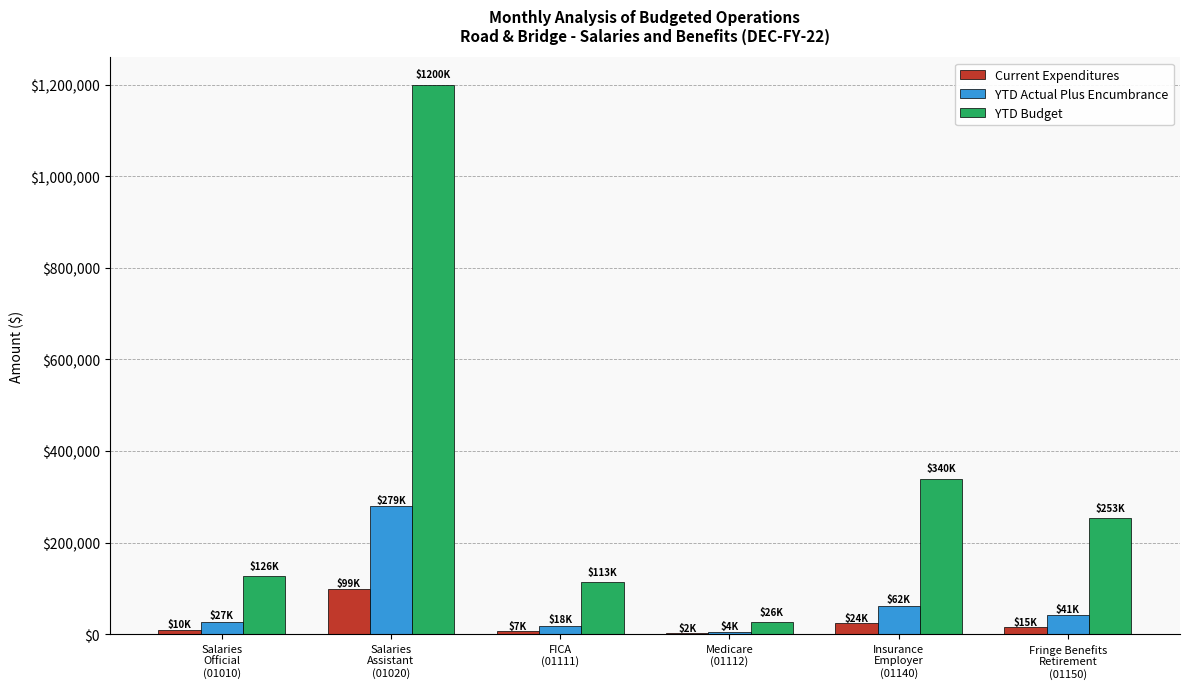

True or false: YTD Budget has a value of 69094.6 at FICA
(01111).

False